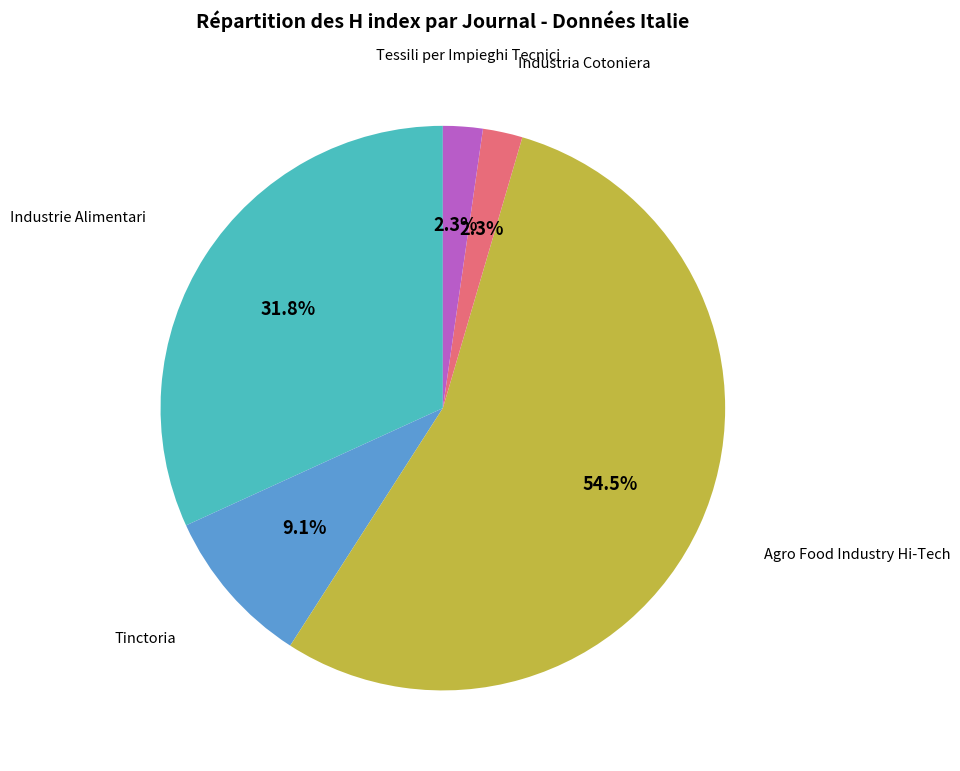

Is there any slice that represents more than half of the pie?

Yes